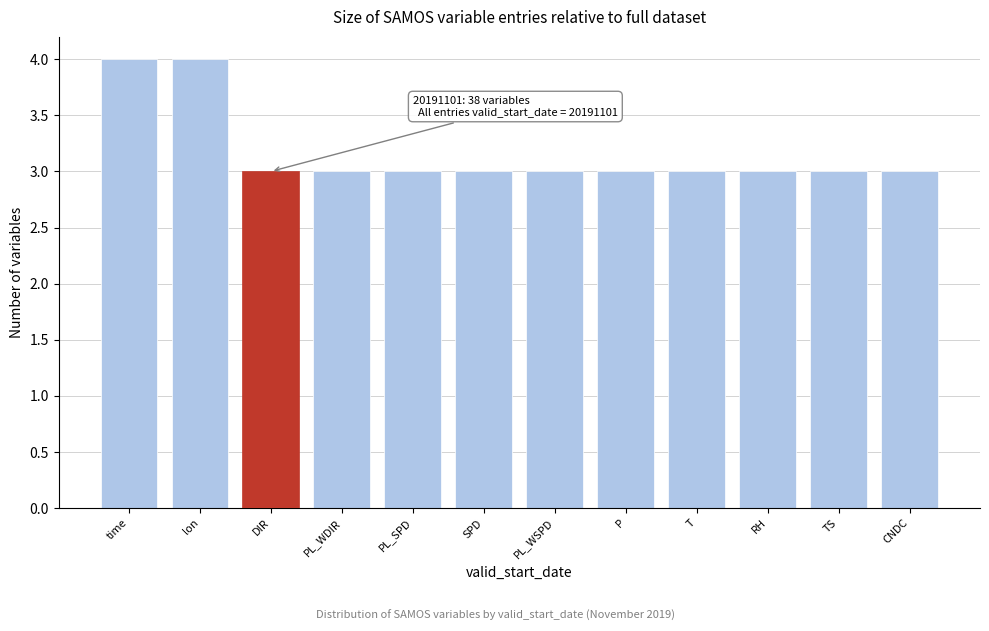

Reading left to right, what are all the values shown in this chart?

time=4	lon=4	DIR=3	PL_WDIR=3	PL_SPD=3	SPD=3	PL_WSPD=3	P=3	T=3	RH=3	TS=3	CNDC=3